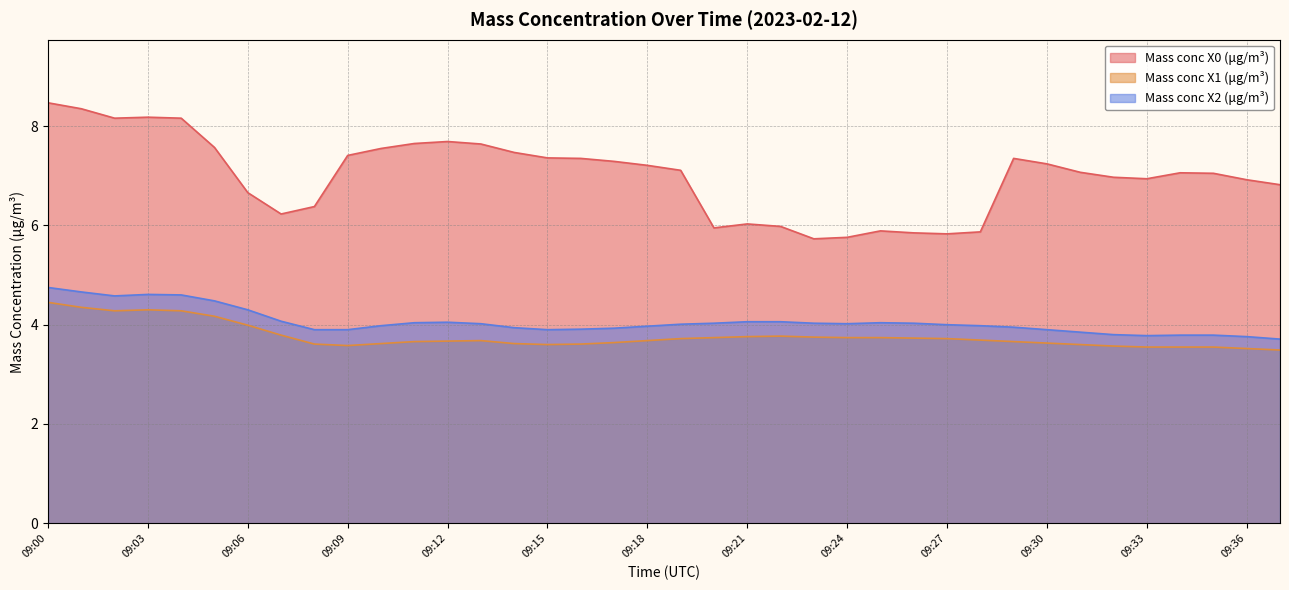

At which label does Mass conc X0 (μg/m³) reach its peak?

09:00